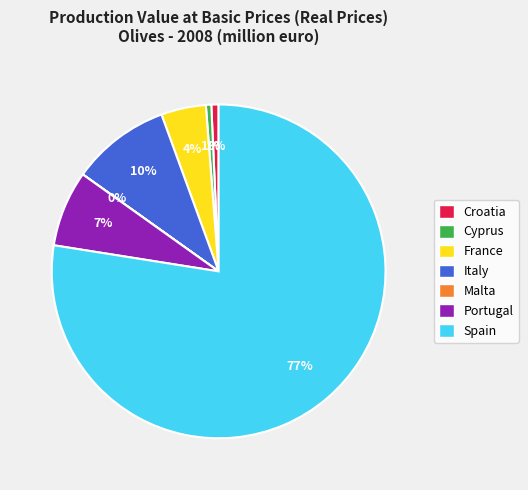

What is the largest slice in the pie chart?

Spain